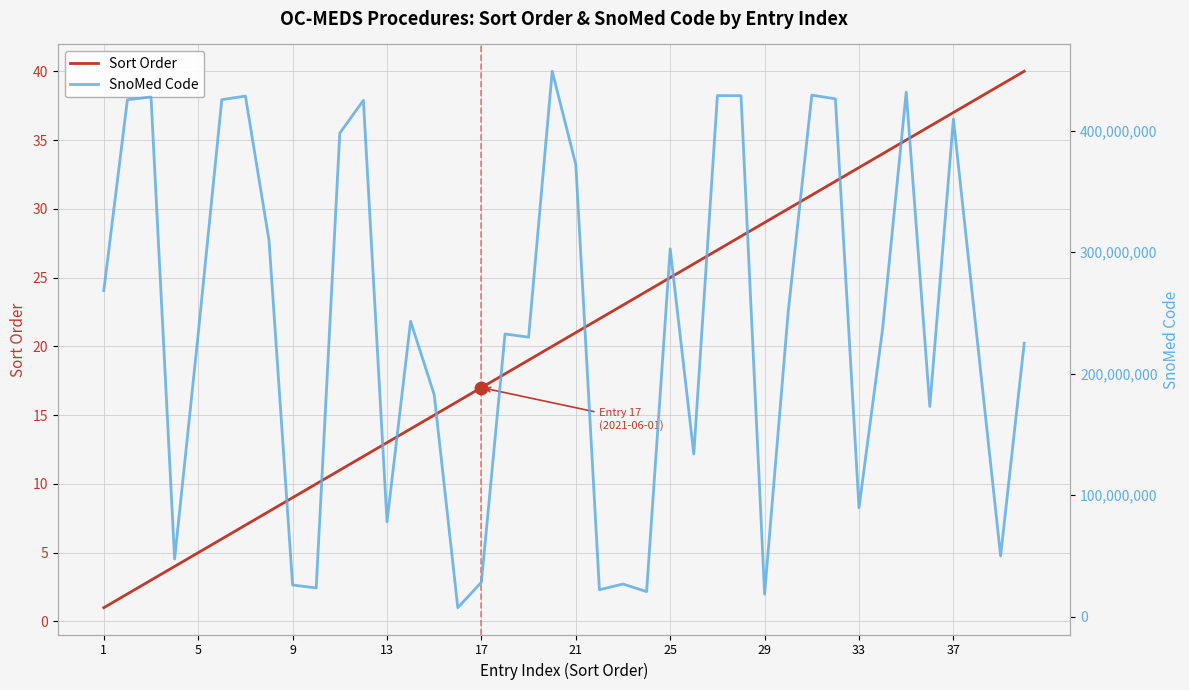

The value of Sort Order at 33 is 17. True or false?

False